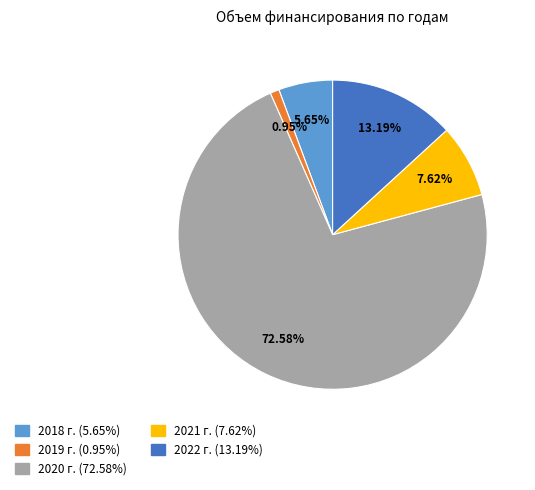

What is the total percentage of 2021 г. and 2018 г.?

13.3%